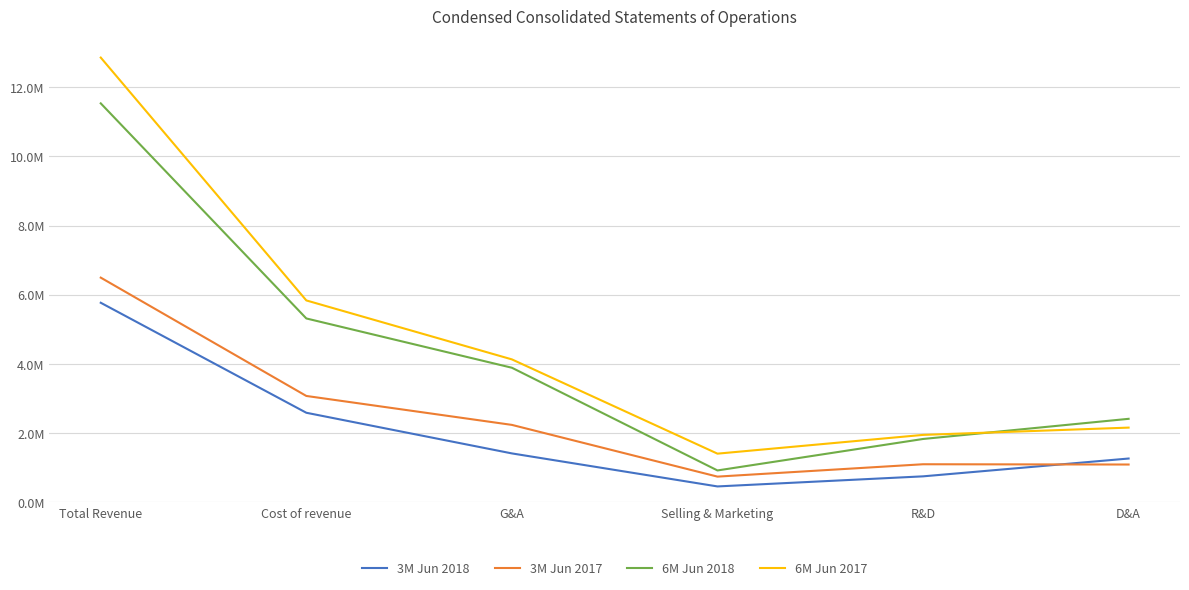

Rank the series at Total Revenue from highest to lowest value.

6M Jun 2017, 6M Jun 2018, 3M Jun 2017, 3M Jun 2018